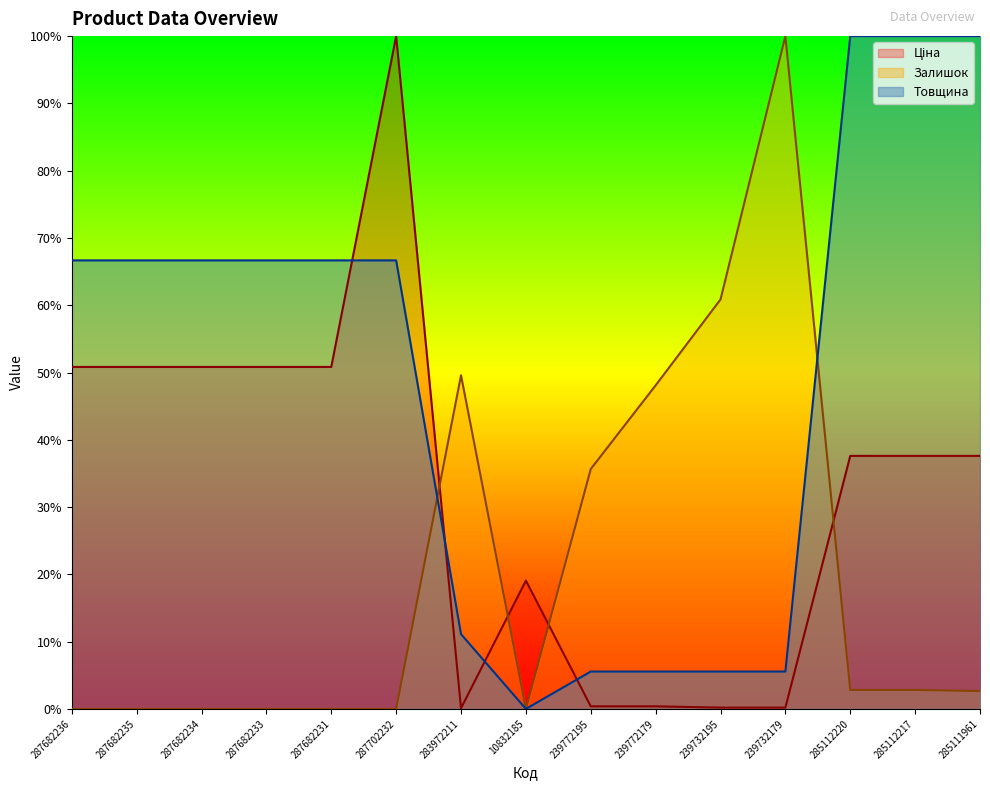

The Товщина series shows 62.1 at 285112217. True or false?

False